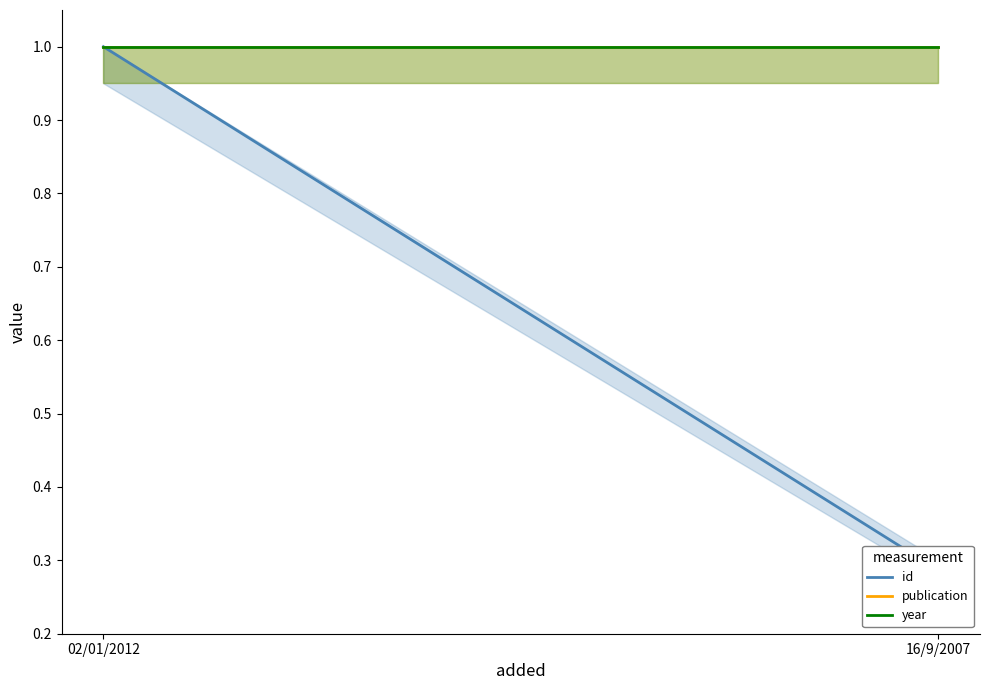

What is the total value across all series at 02/01/2012?

3.0